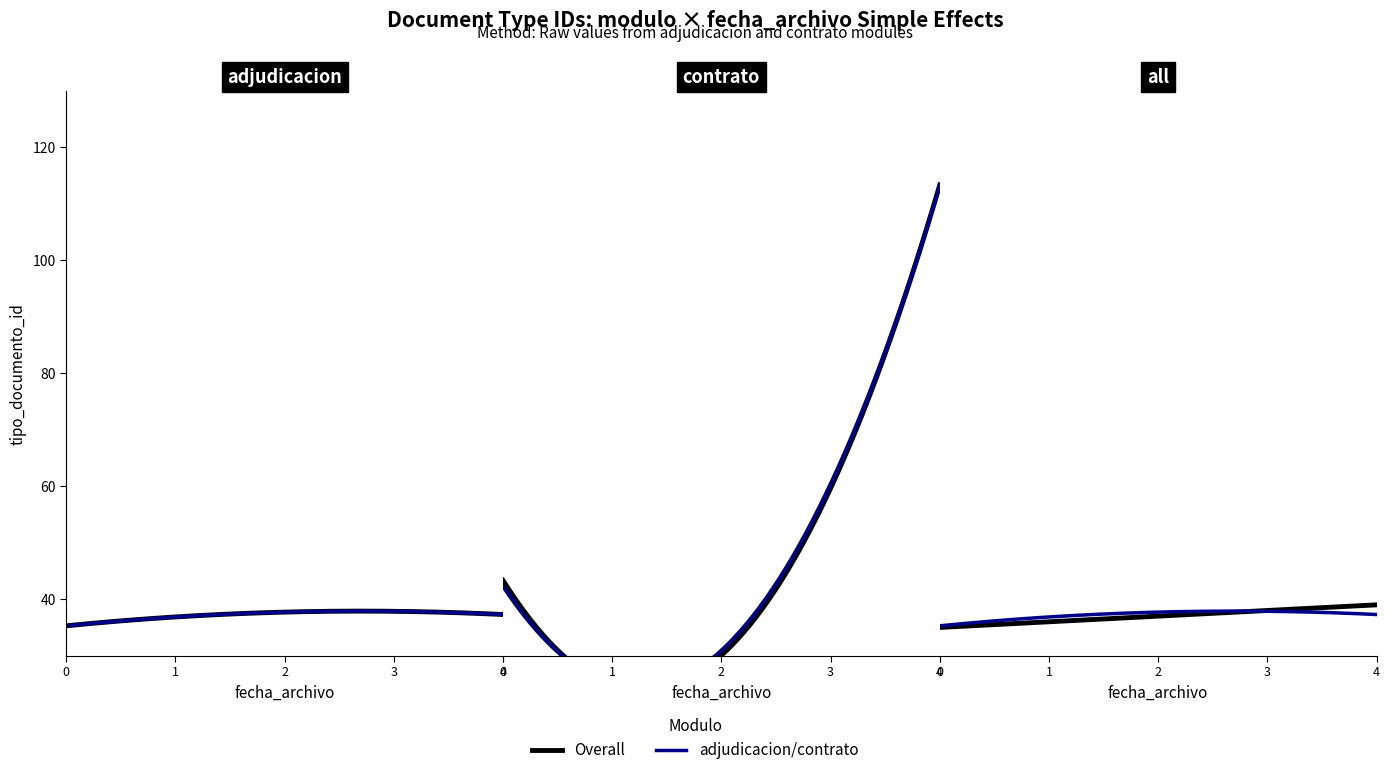

How many lines are shown in the chart?

2